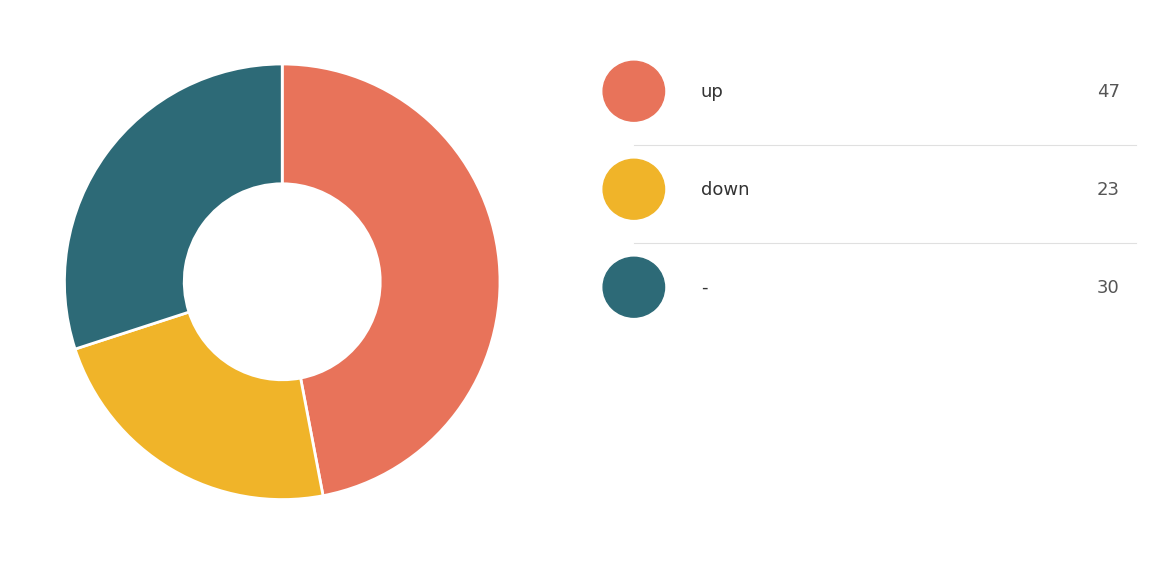

Count the number of slices in the pie.

3